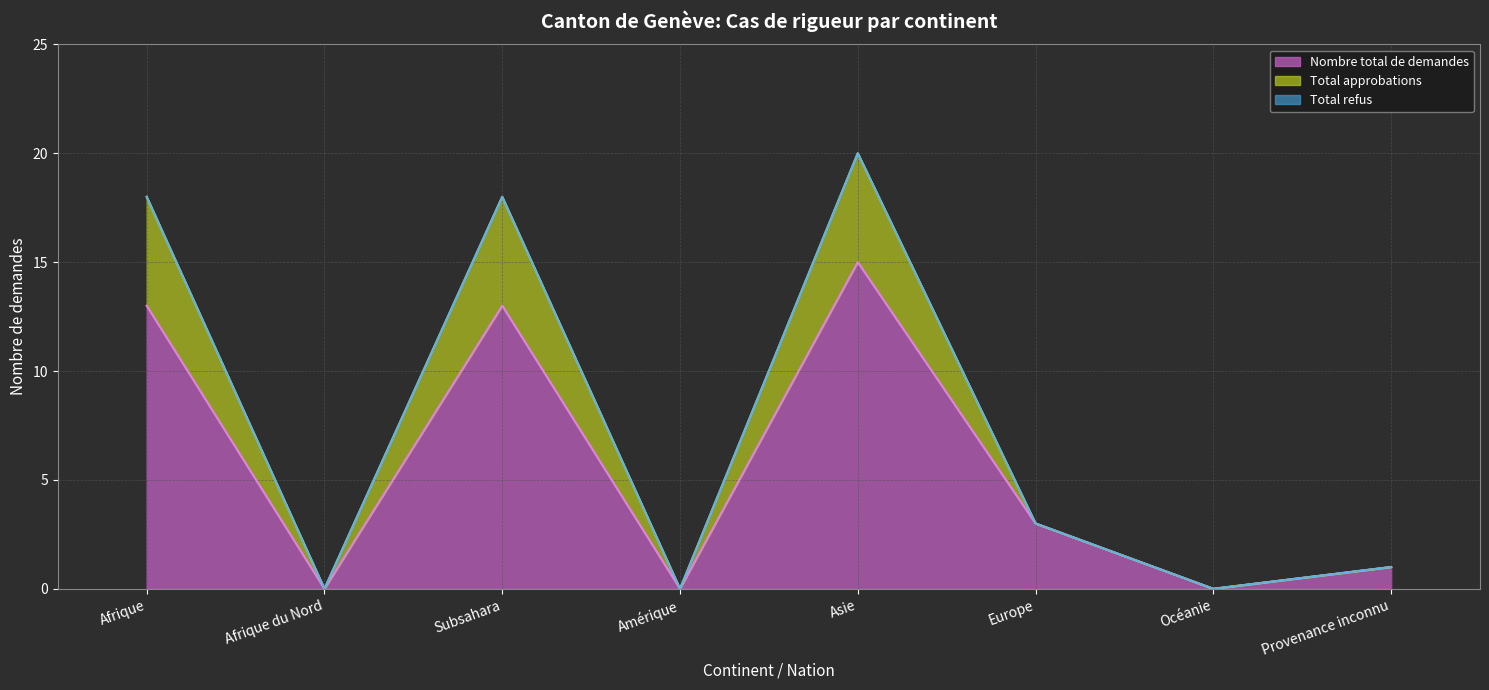

What is the spread (max minus min) of values at Subsahara?

5